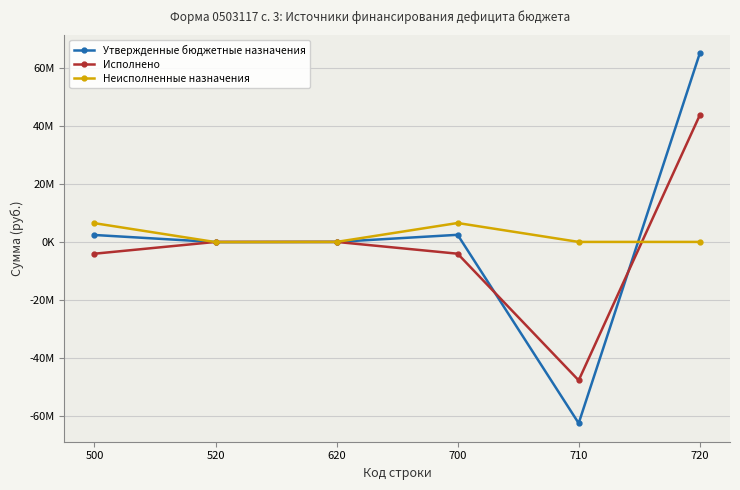

What are all the series names shown in the legend?

Утвержденные бюджетные назначения, Исполнено, Неисполненные назначения